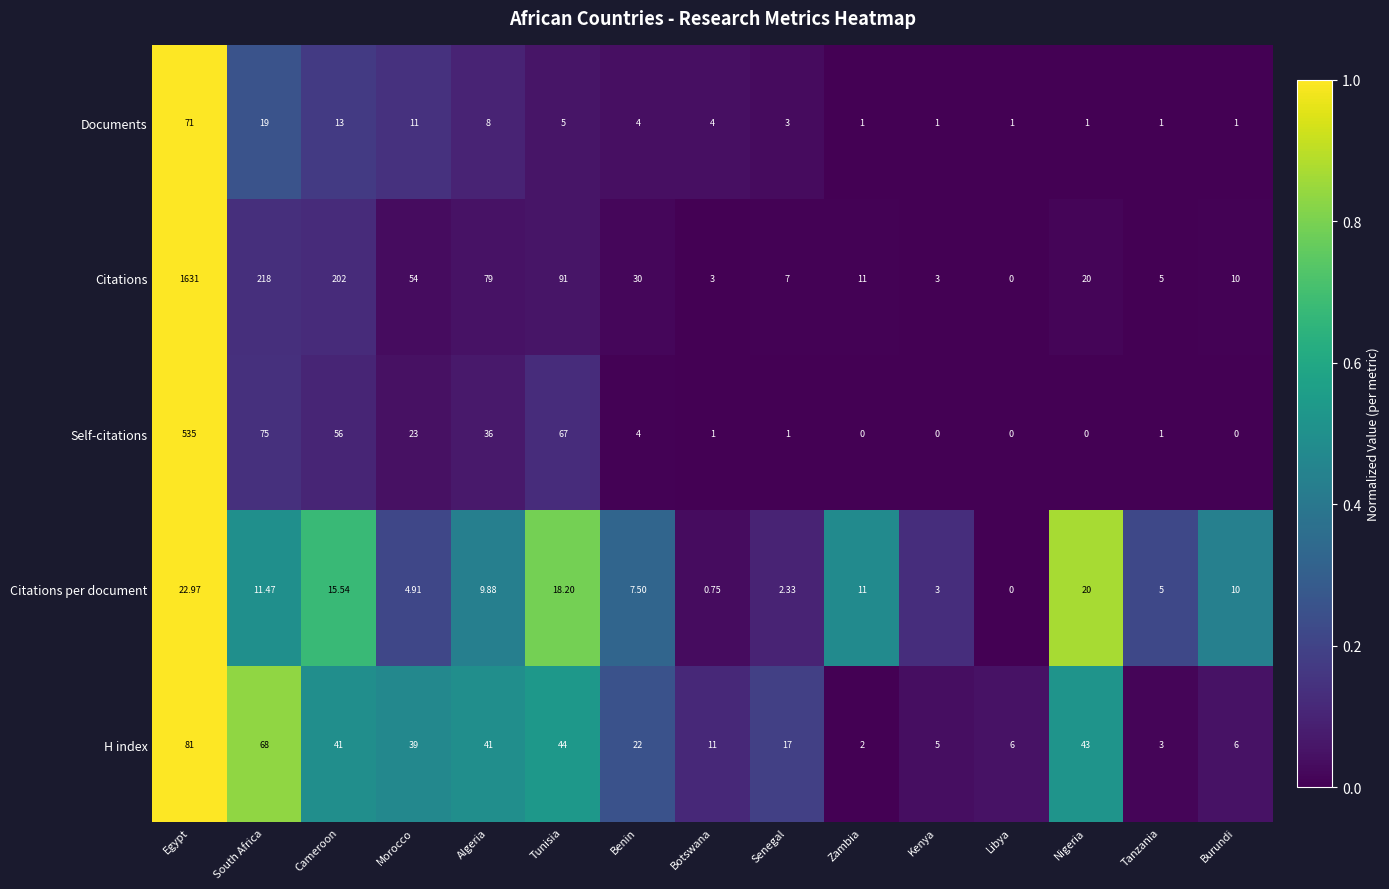

At which category does the chart reach its peak across all series?

Egypt